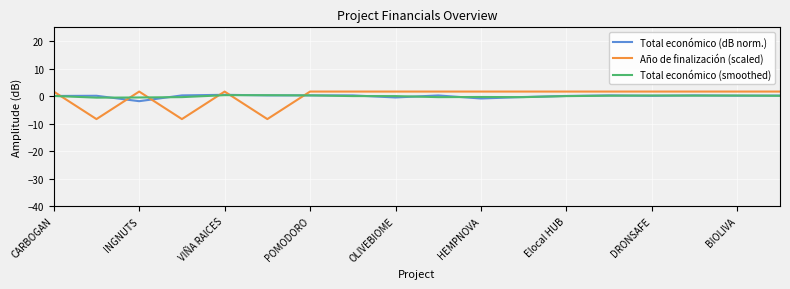

Which series ends up on top after the final intersection of Total económico (dB norm.) and Año de finalización (scaled)?

Año de finalización (scaled)